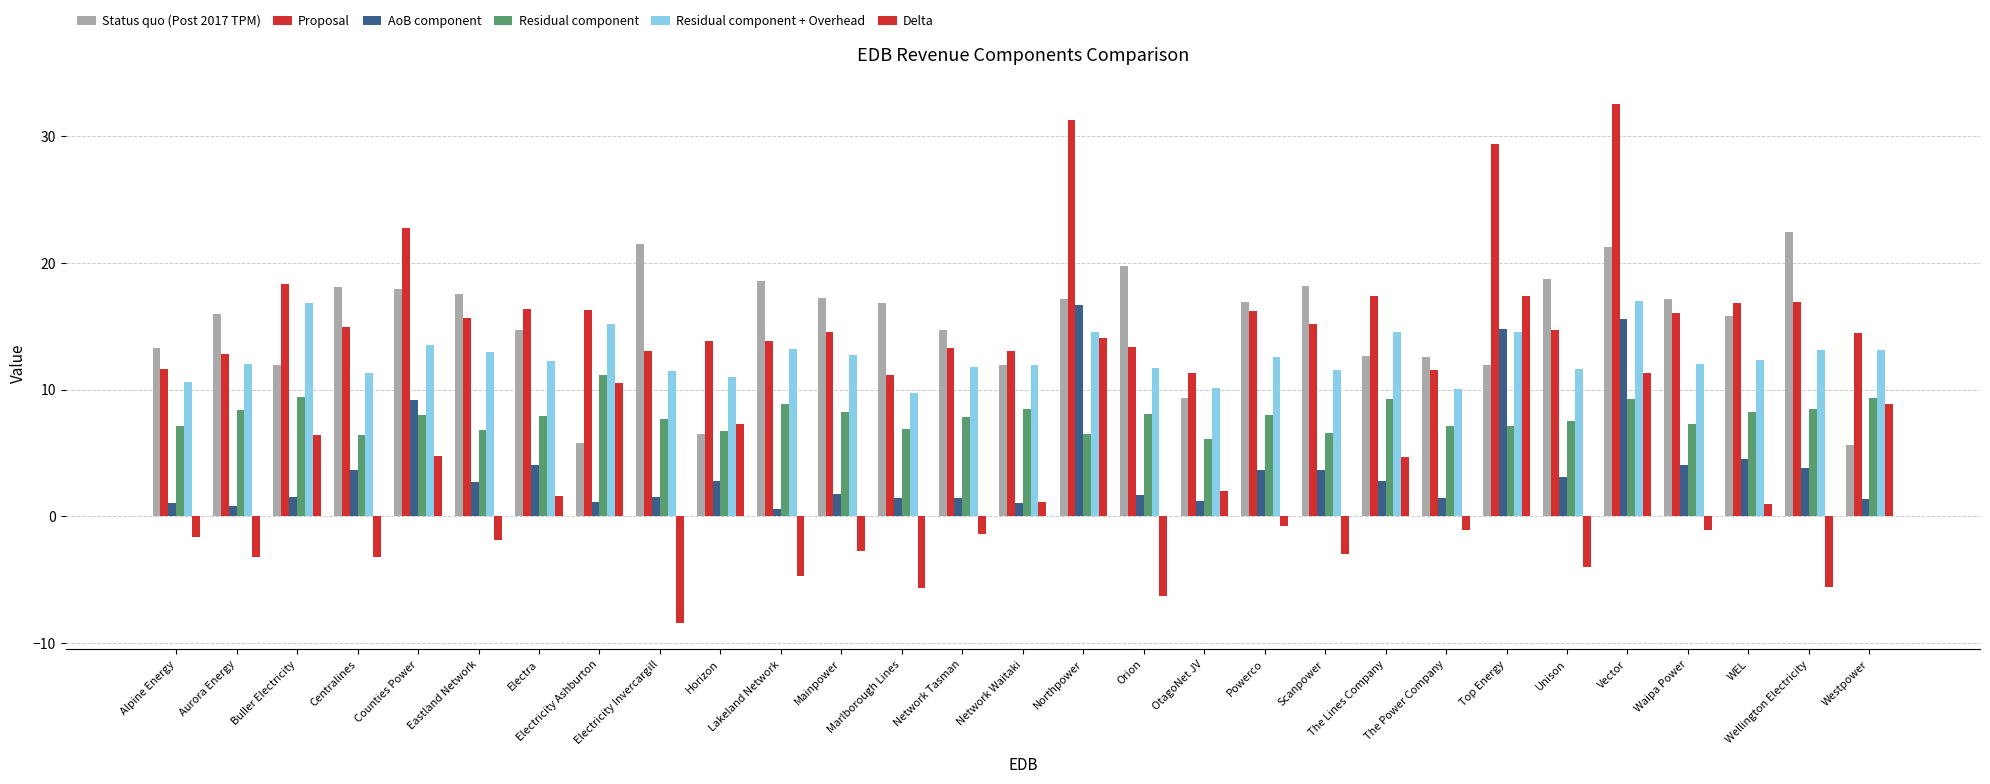

At which category is the sum across all series the highest?

Vector